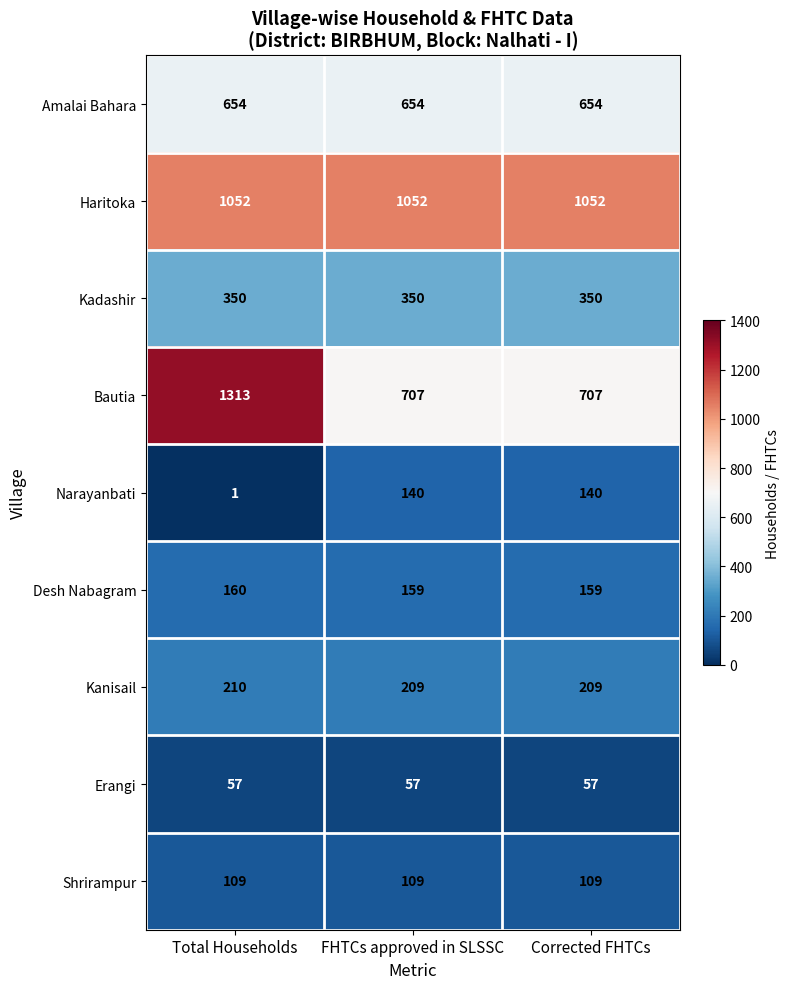

Which series has the widest spread of values?

Bautia